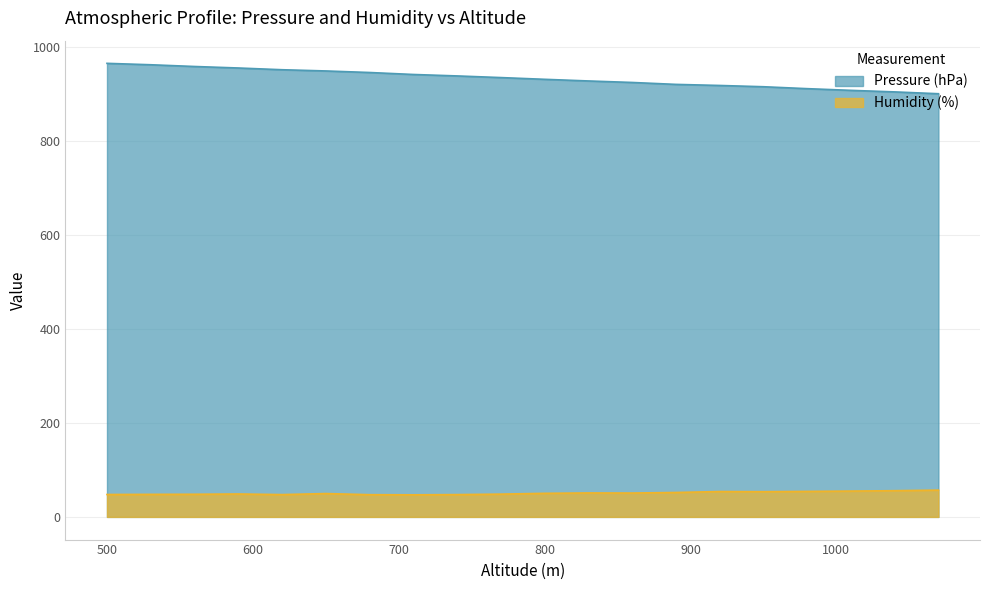

Between 890 and 1040, which is larger?

890